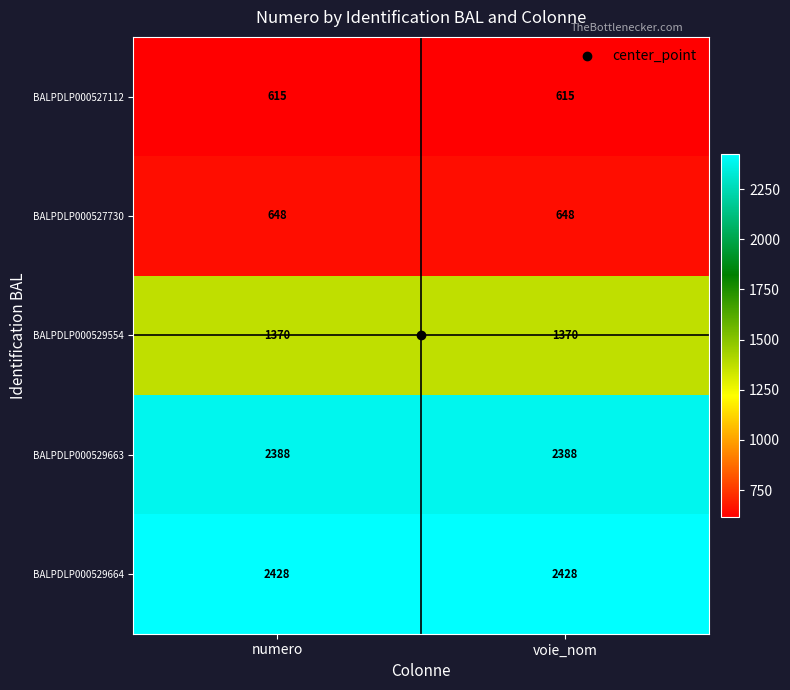

What is the minimum value for BALPDLP000529664?

2428